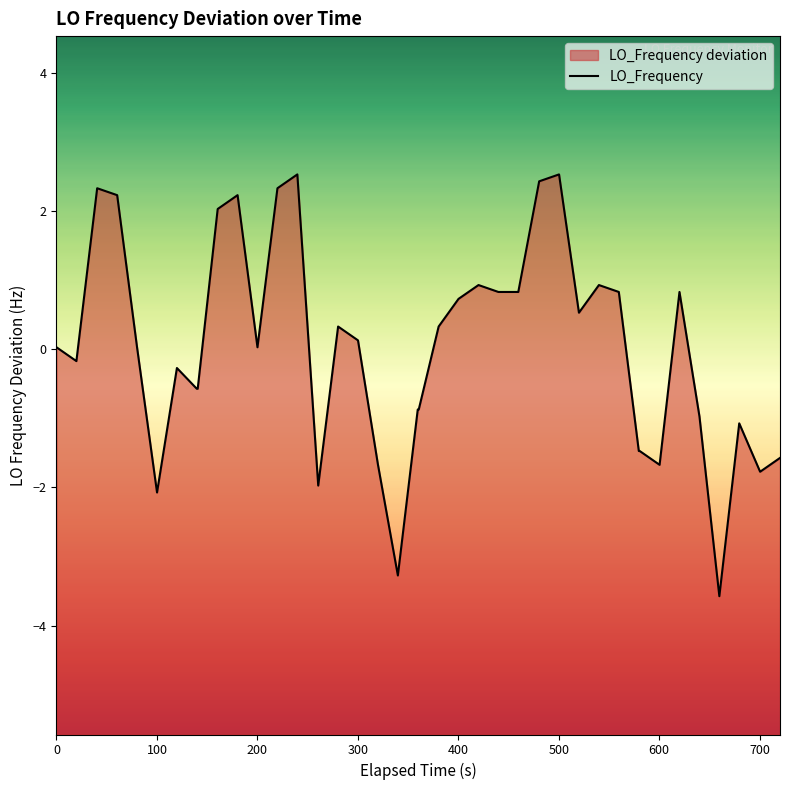

Is it true that the value at 39 is -1.6?

True